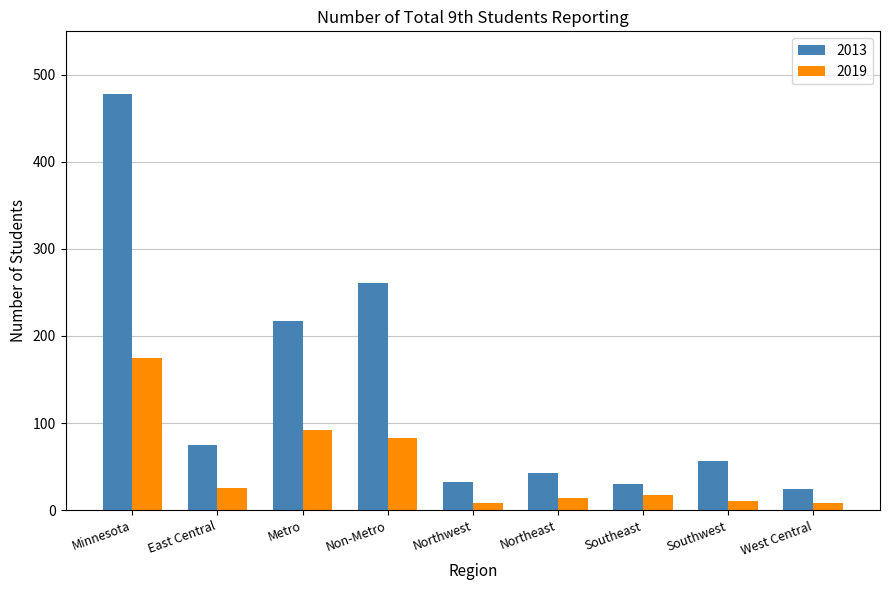

Which series has the largest range (max minus min)?

2013